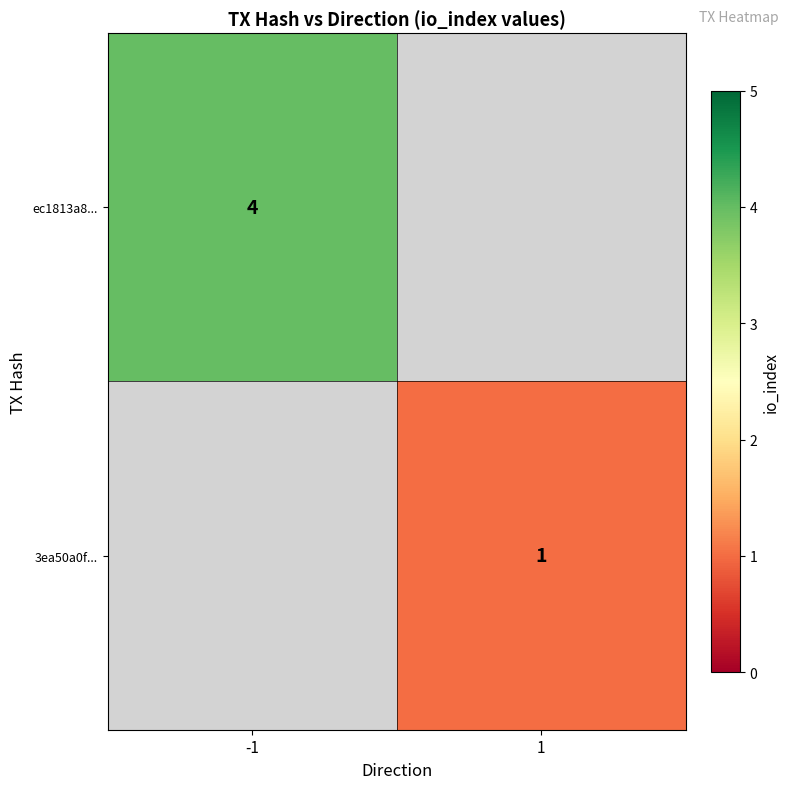

Is it true that ec1813a8... equals 6 at -1?

False